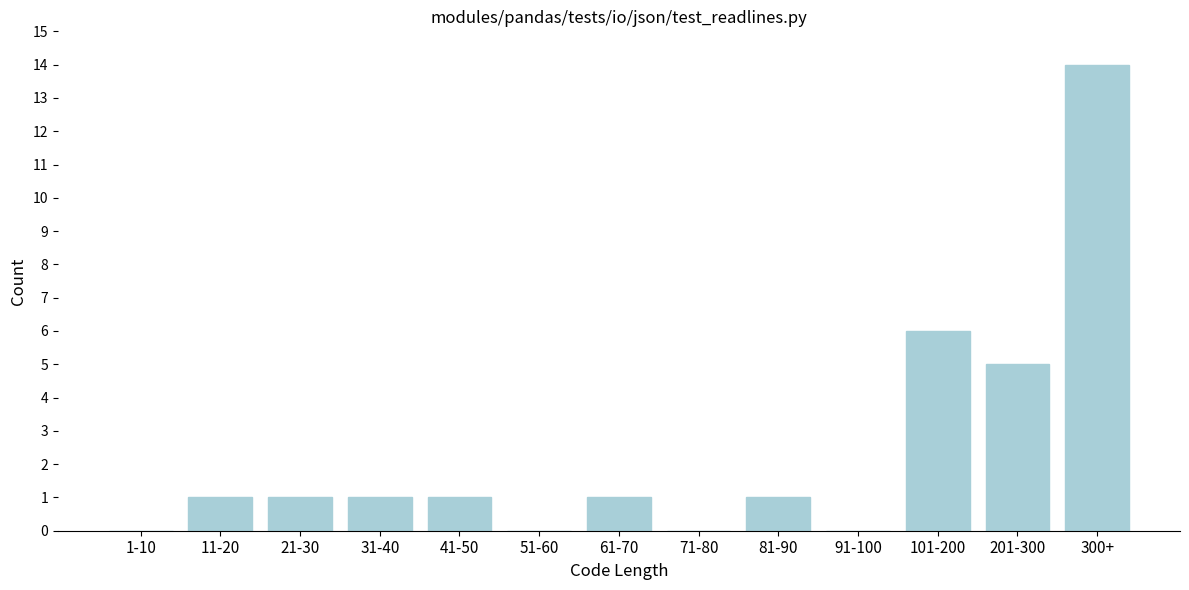

Reading left to right, transcribe all the data shown in this chart.

1-10=0	11-20=1	21-30=1	31-40=1	41-50=1	51-60=0	61-70=1	71-80=0	81-90=1	91-100=0	101-200=6	201-300=5	300+=14